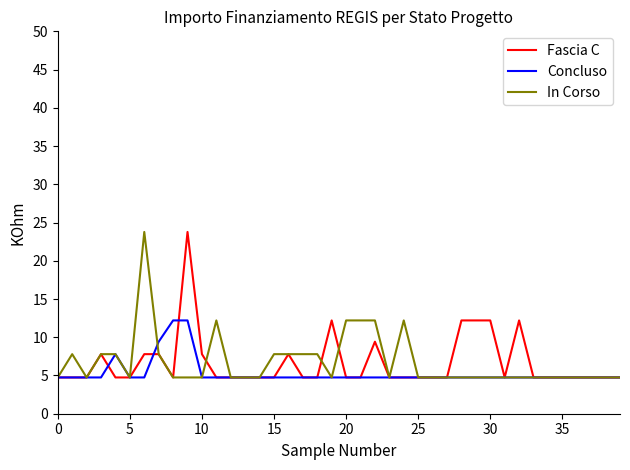

What is the average value of the Concluso series?

5.3